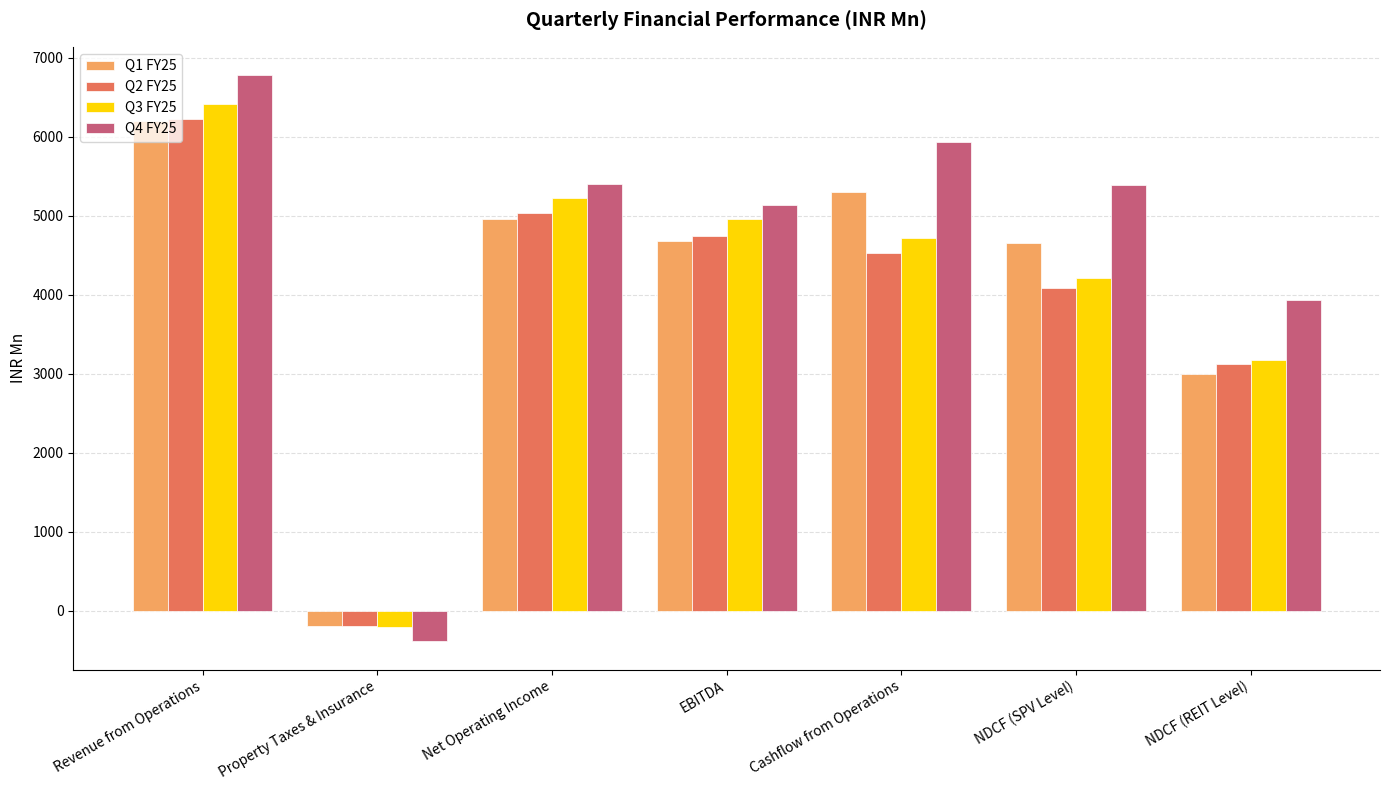

How many categories are shown in the chart?

7